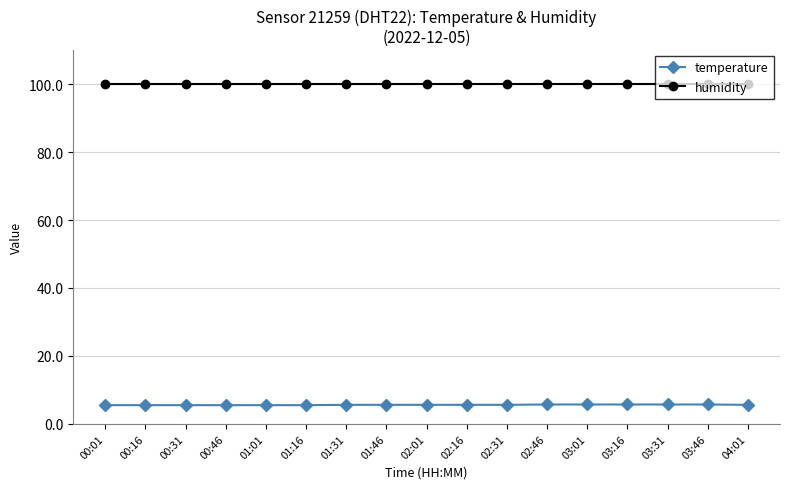

Rank the series by their maximum value, from lowest to highest.

temperature, humidity